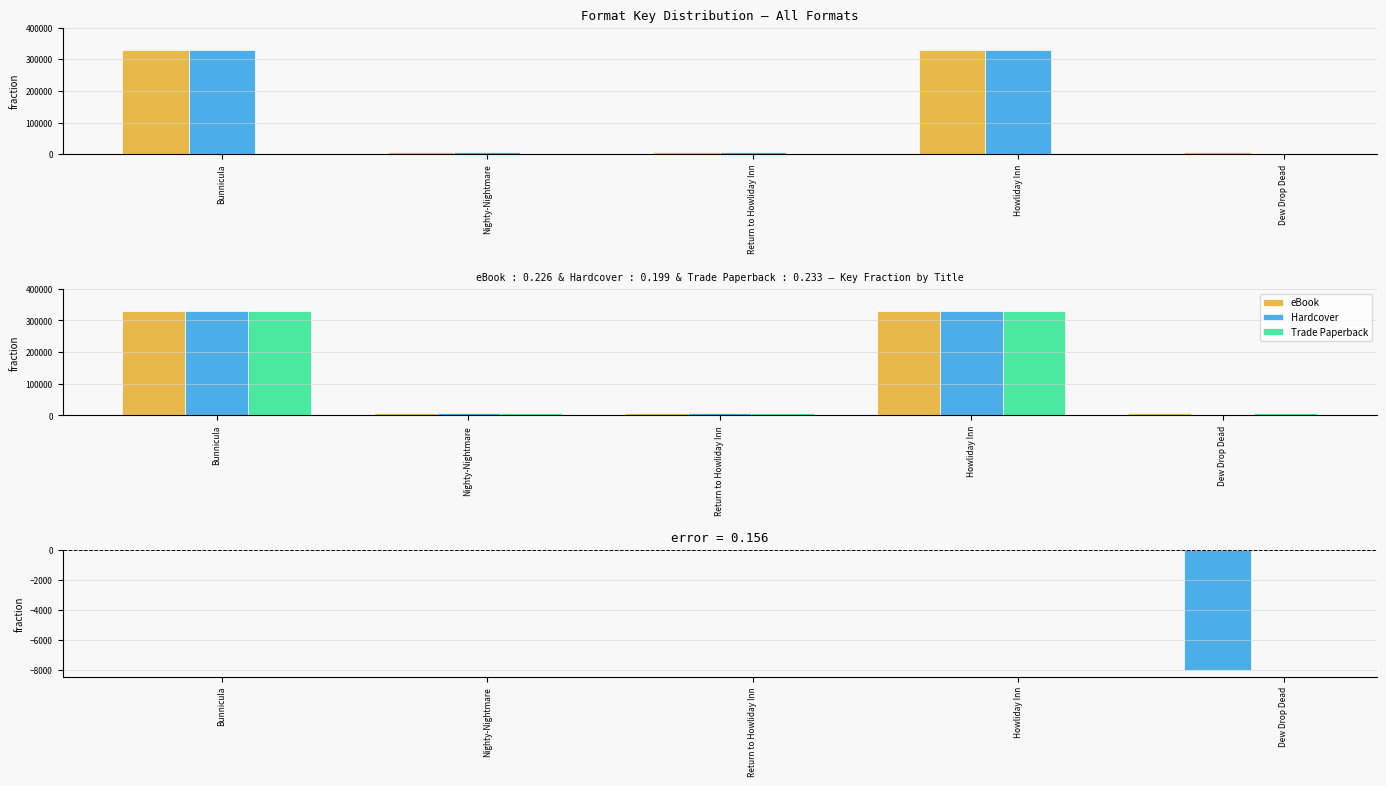

Which category has the lowest value across all series?

Dew Drop Dead